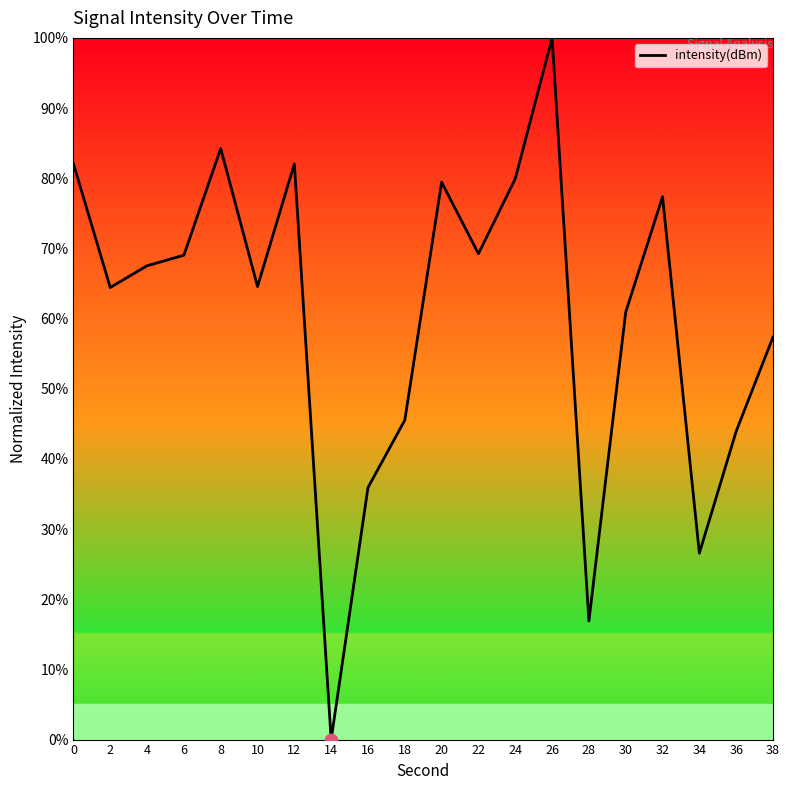

Approximately how many times larger is the value at 10 compared to 0?

0.8